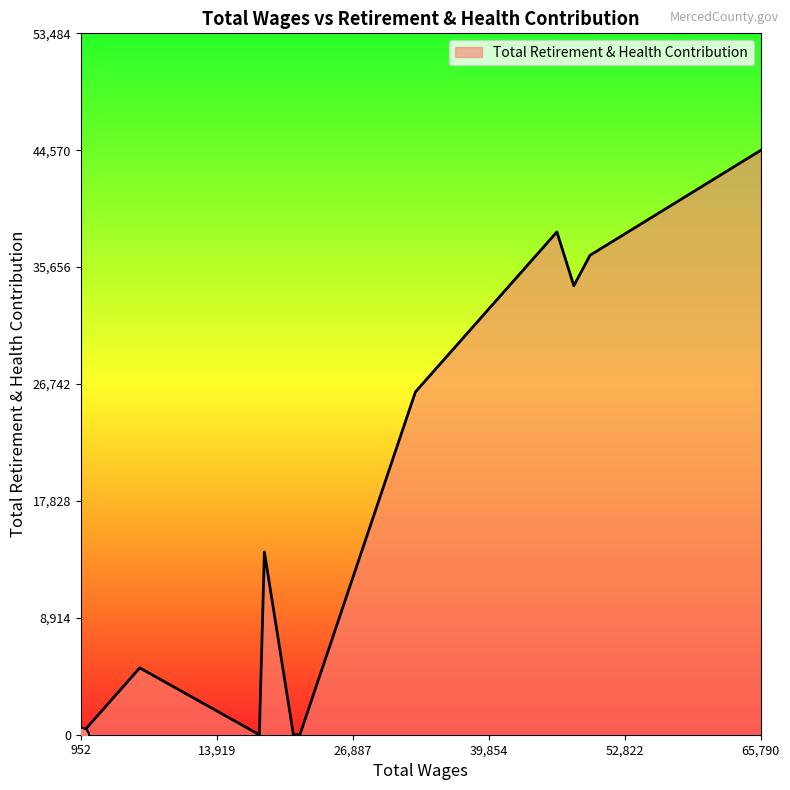

What is the maximum value shown in the chart?

44570